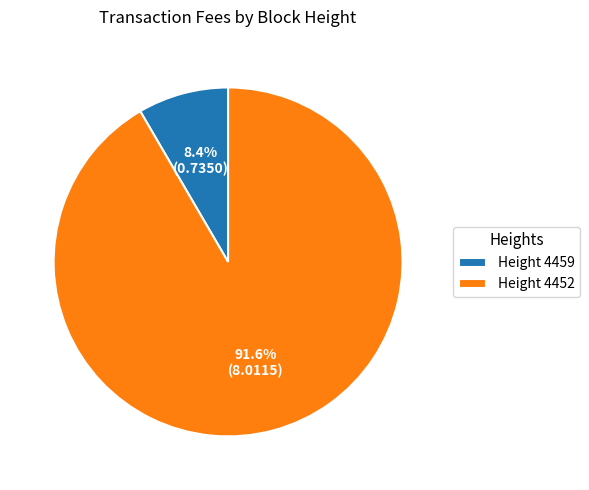

Count the number of slices in the pie.

2